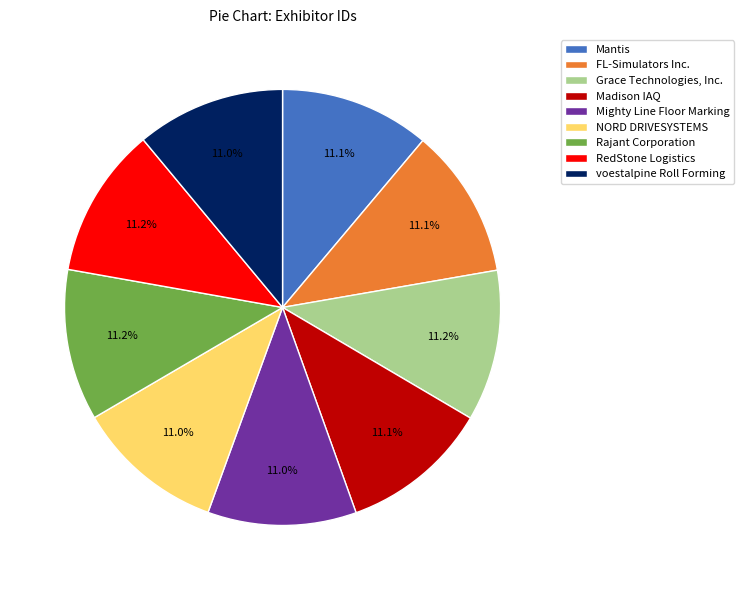

What percentage is NOT represented by Mighty Line Floor Marking?

89.0%